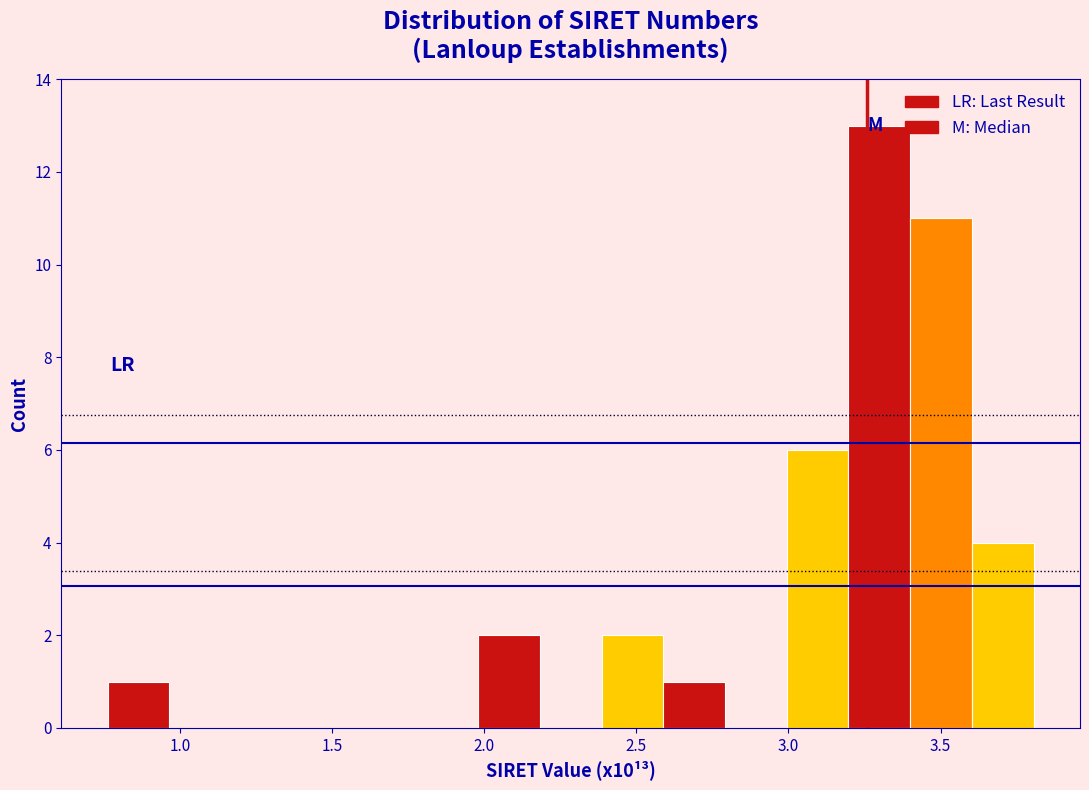

Over which range of the x-axis is the bar tallest?

3.20 to 3.40